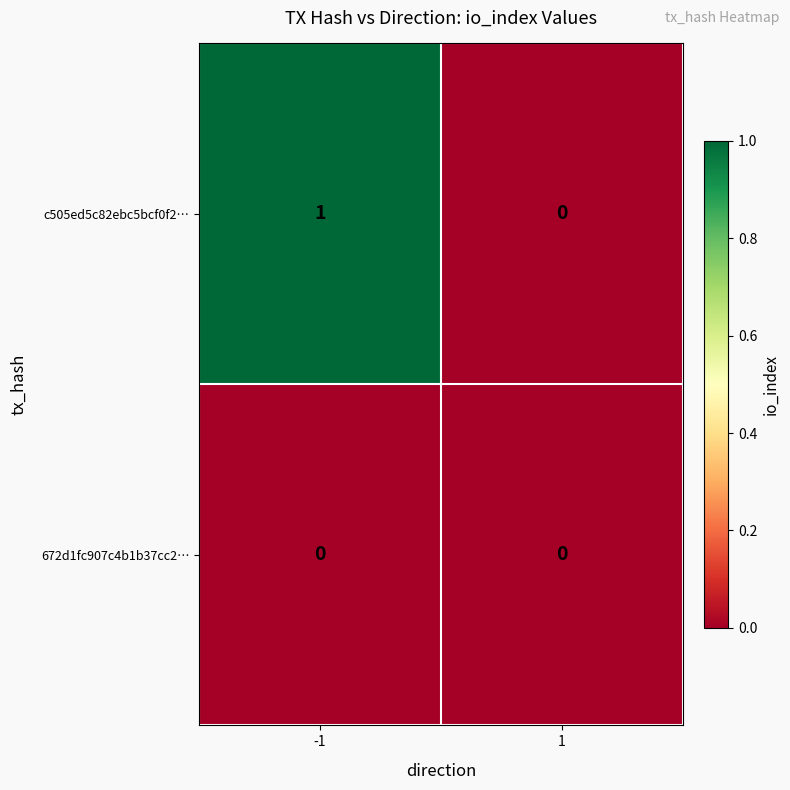

Which series changed the most between -1 and 1?

c505ed5c82ebc5bcf0f2…